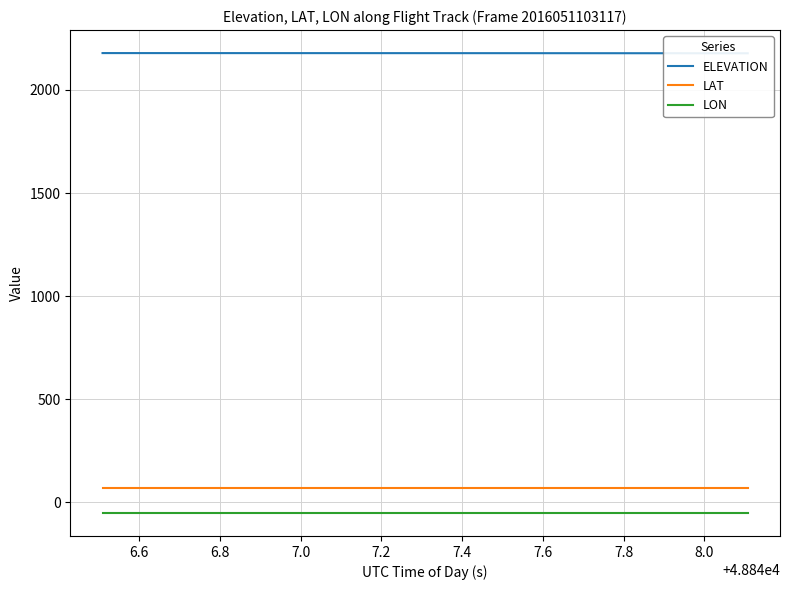

What is the minimum value for LAT?

71.5